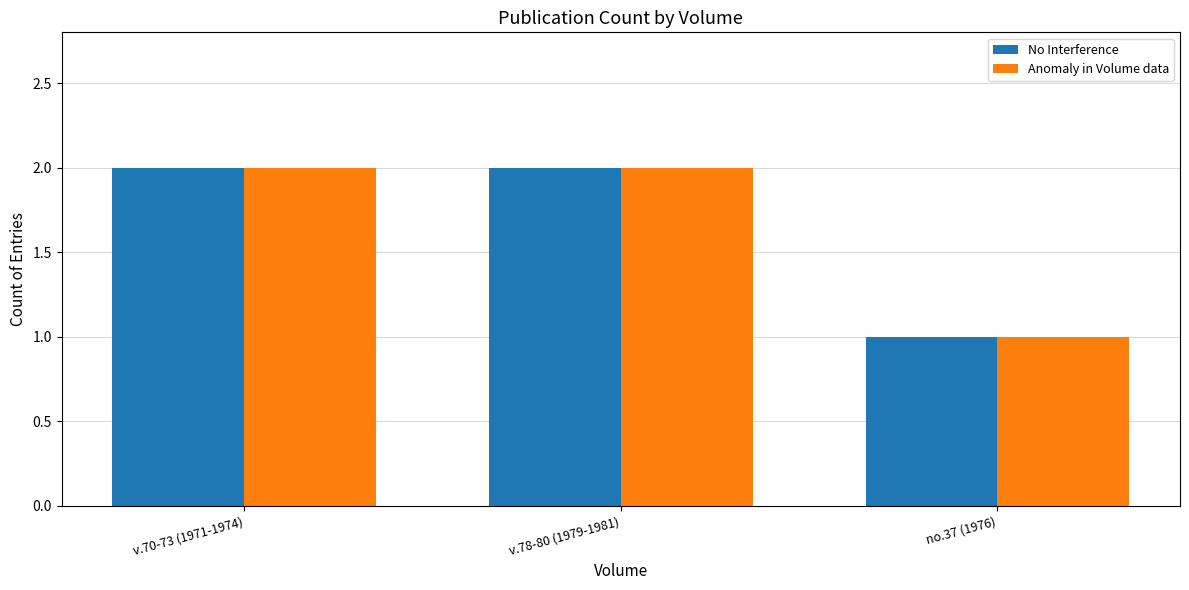

Is it true that Anomaly in Volume data equals 2 at v.78-80 (1979-1981)?

True